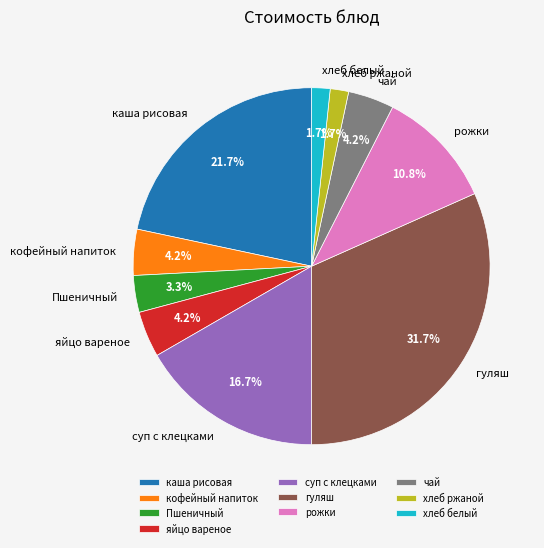

Combined, do суп с клецками and каша рисовая account for over 50%?

No